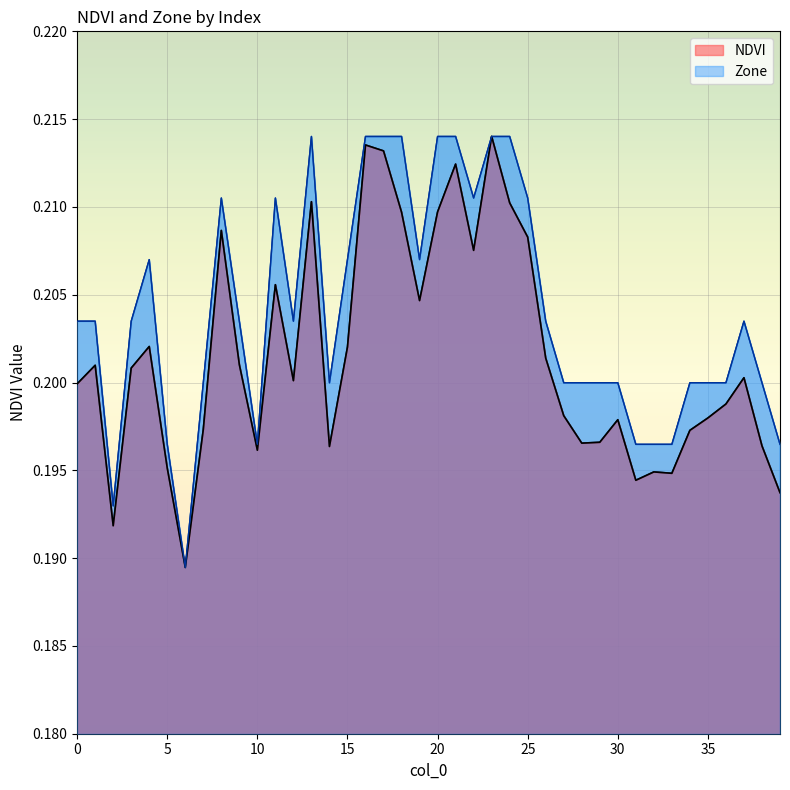

What is the value of the Zone point at the 19th from the left?

0.2